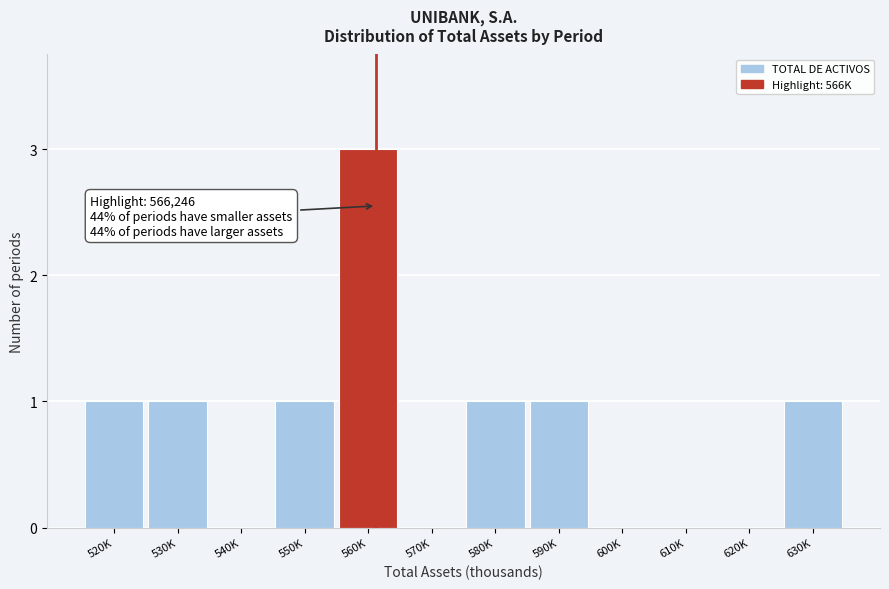

Reading left to right, transcribe all the data shown in this chart.

520K=1	530K=1	540K=0	550K=1	560K=3	570K=0	580K=1	590K=1	600K=0	610K=0	620K=0	630K=1